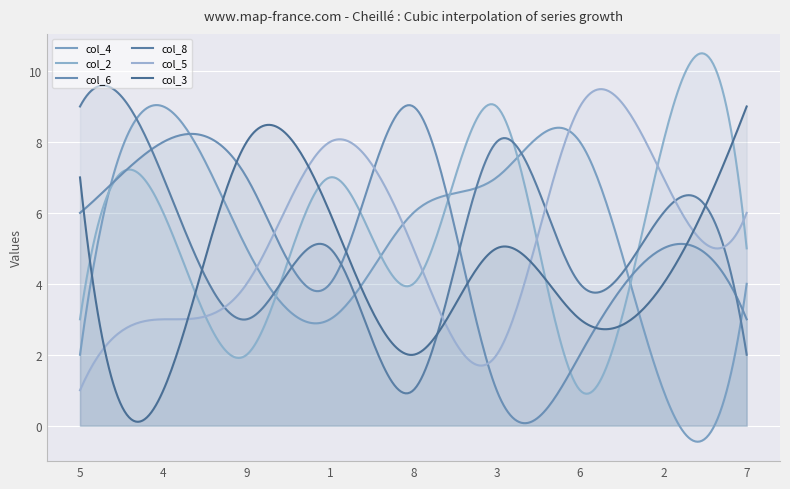

Which category has the lowest value across all series?

2